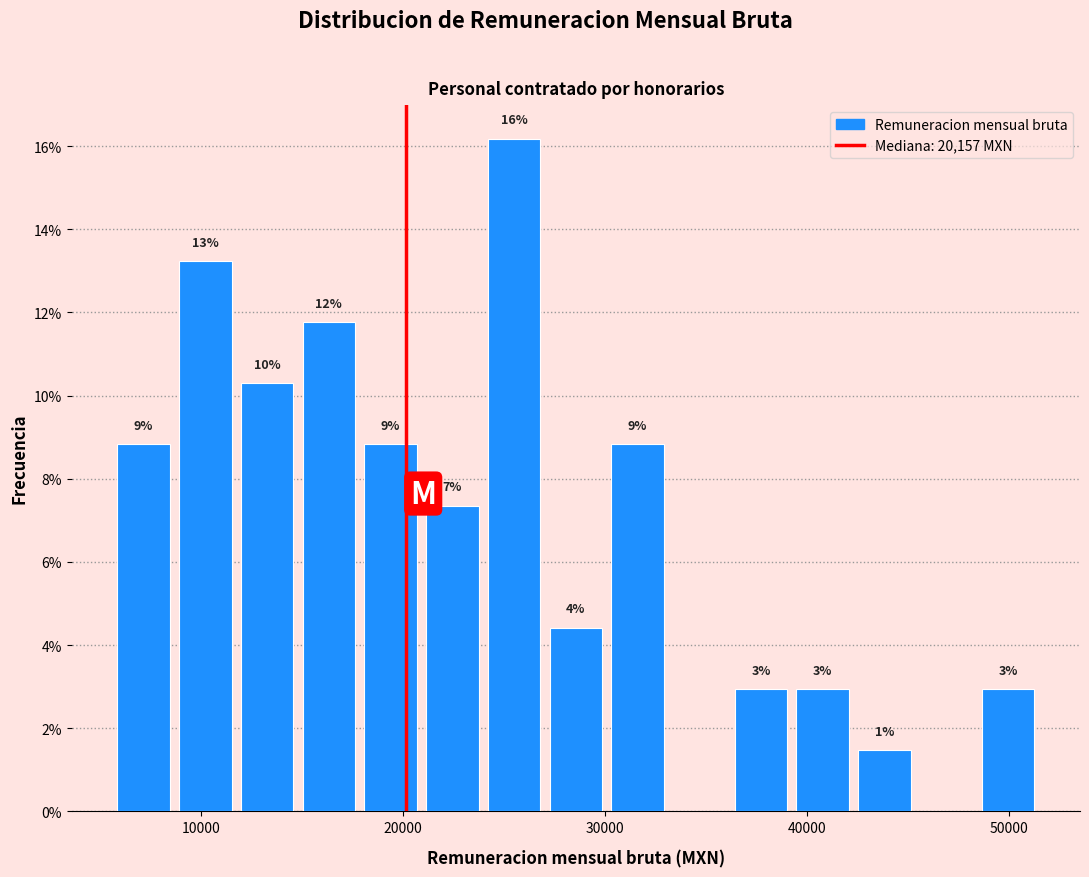

Around what value on the x-axis is the tallest bar? Give the approximate position of its centre, as read against the axis.

26000